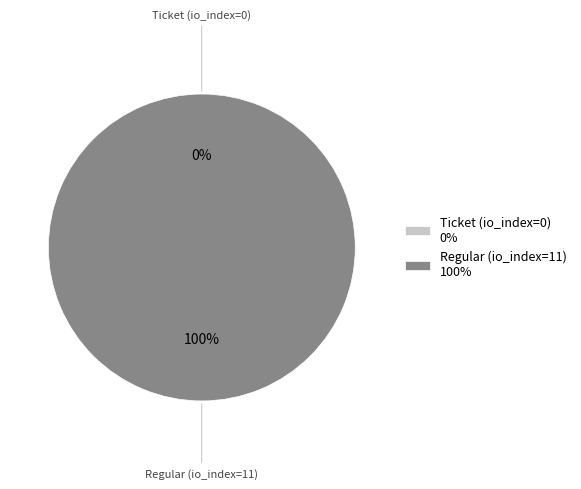

What is the total percentage of Regular (io_index=11) and Ticket (io_index=0)?

100.0%